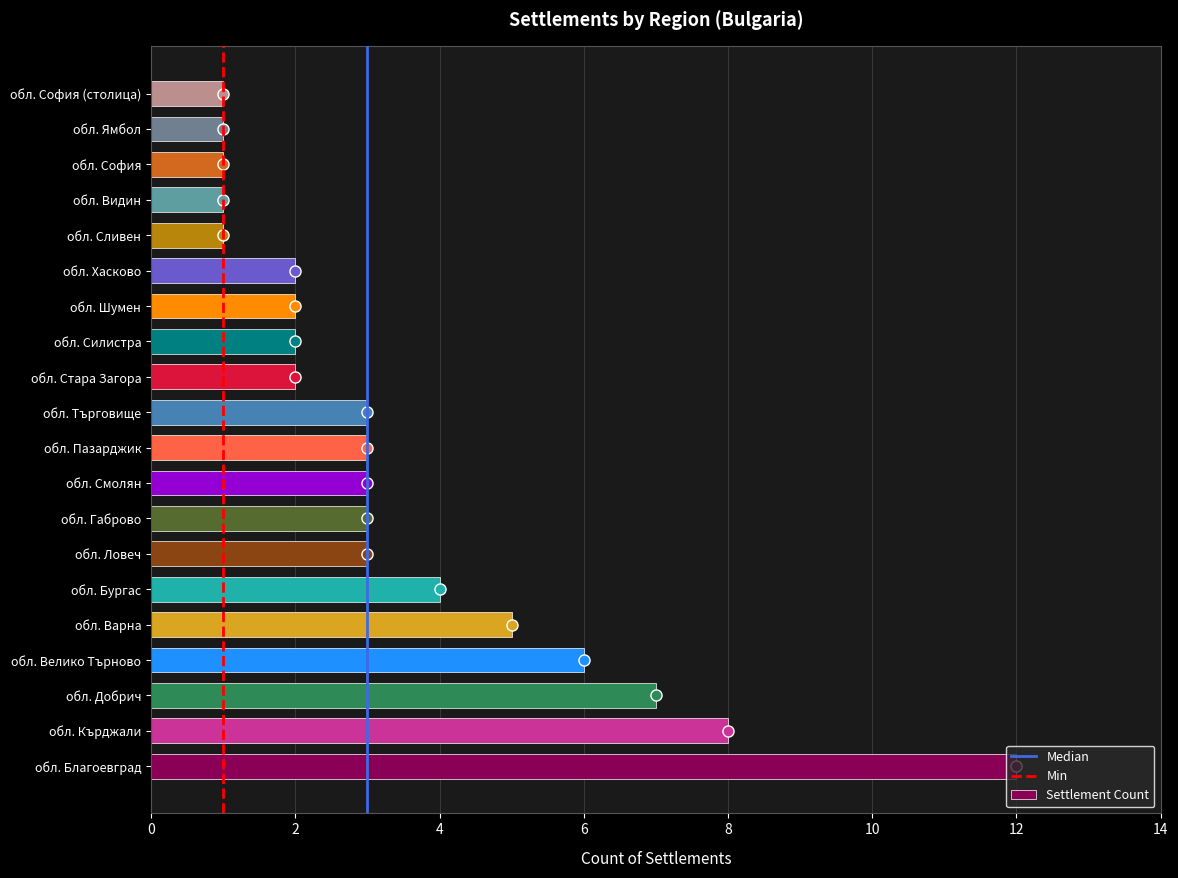

Is it true that the value at обл. Шумен is 2?

True